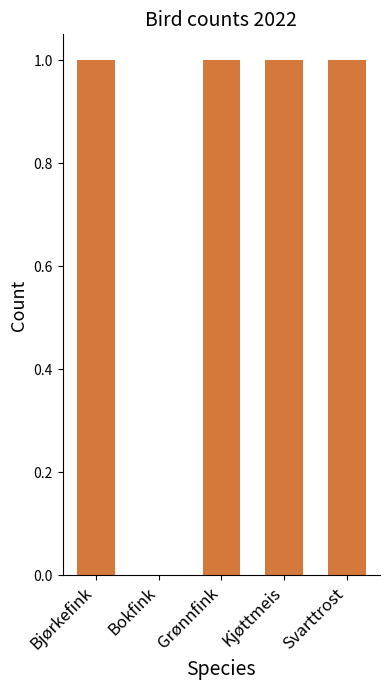

What is the average value?

1